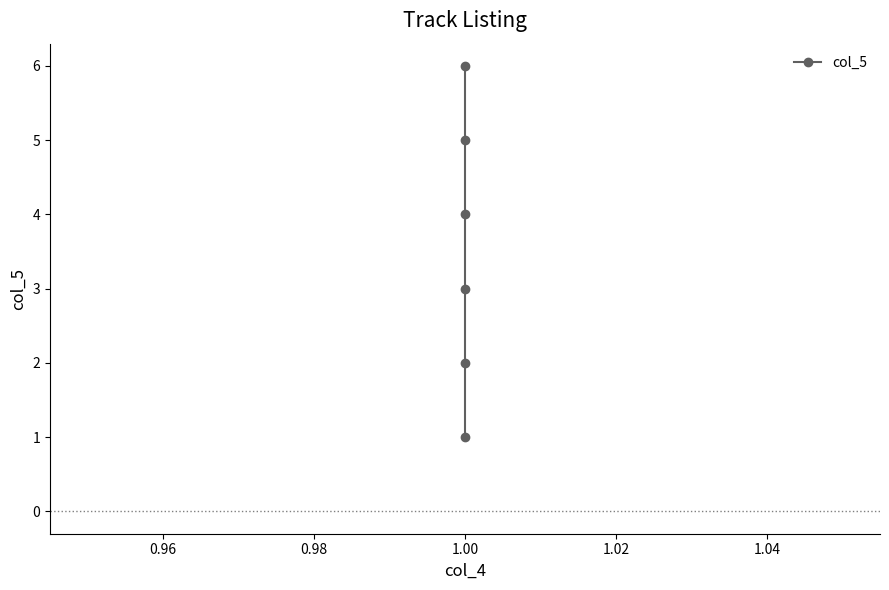

The chart shows a value of 1 at 1.00. True or false?

False